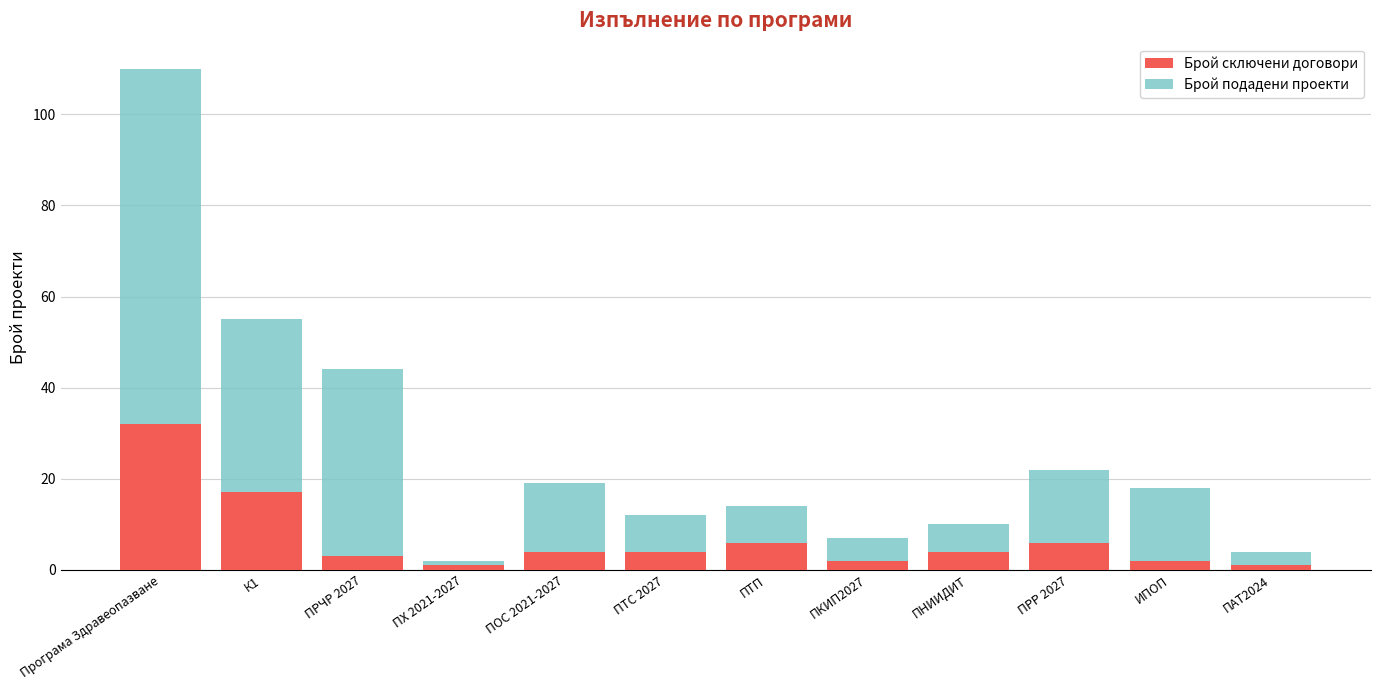

True or false: Брой сключени договори has a value of 6 at ПТП.

True